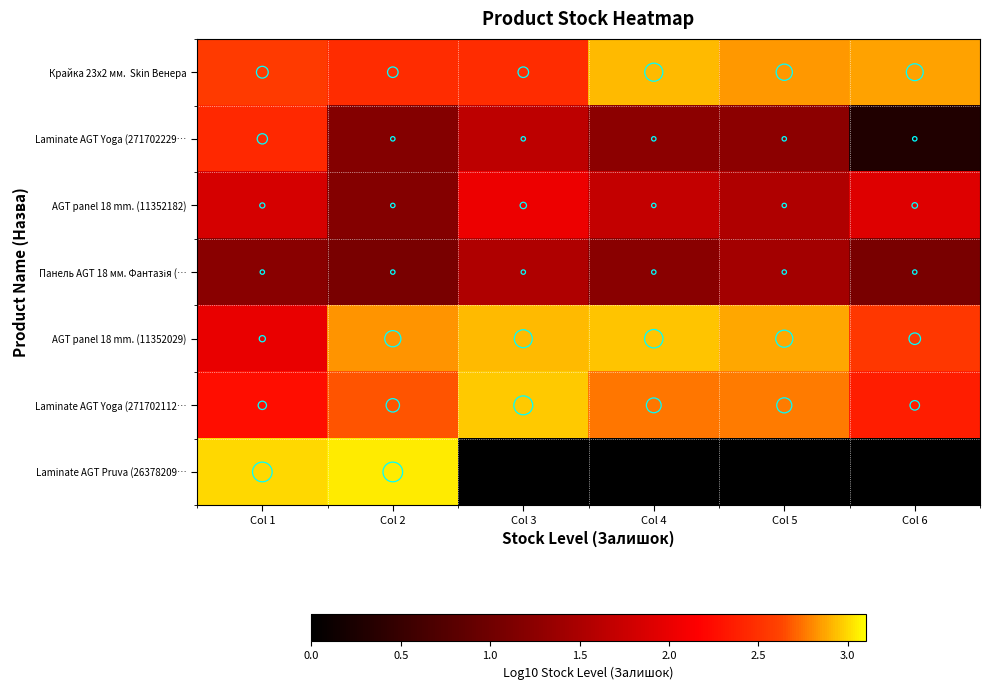

Is the value of AGT panel 18 mm. (11352182) at Col 6 greater than the value of AGT panel 18 mm. (11352029) at Col 4?

No